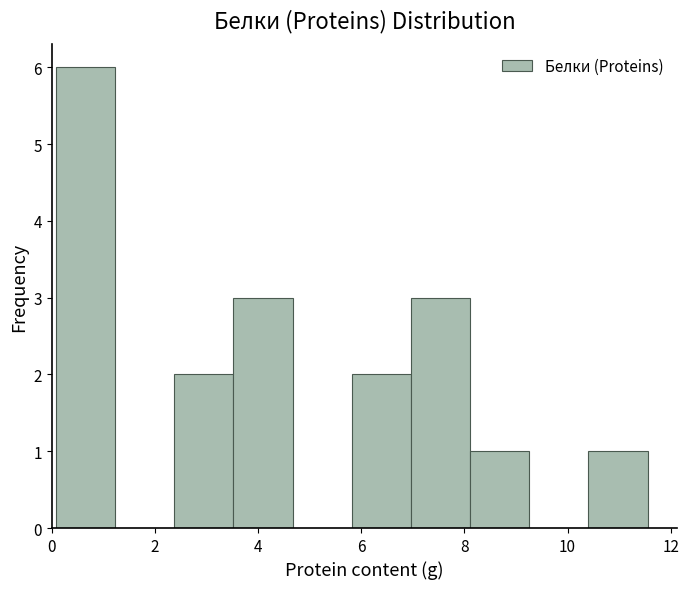

Reading left to right, list every bar in this chart as the range it spans on the x-axis followed by its height. Neither the bar edges nor the heights are printed on the chart, so give them approximately, as read against the axes.

0.0 to 1.2: 6
1.2 to 2.4: 0
2.4 to 3.6: 2
3.6 to 4.6: 3
4.6 to 5.8: 0
5.8 to 7.0: 2
7.0 to 8.2: 3
8.2 to 9.2: 1
9.2 to 10.4: 0
10.4 to 11.6: 1